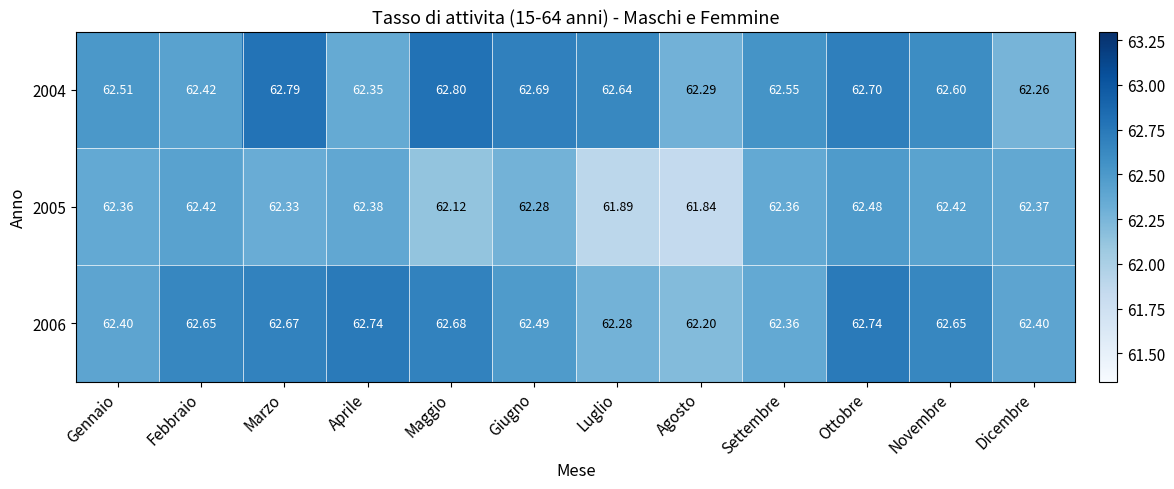

Is the value of 2006 at Agosto greater than the value of 2004 at Agosto?

No